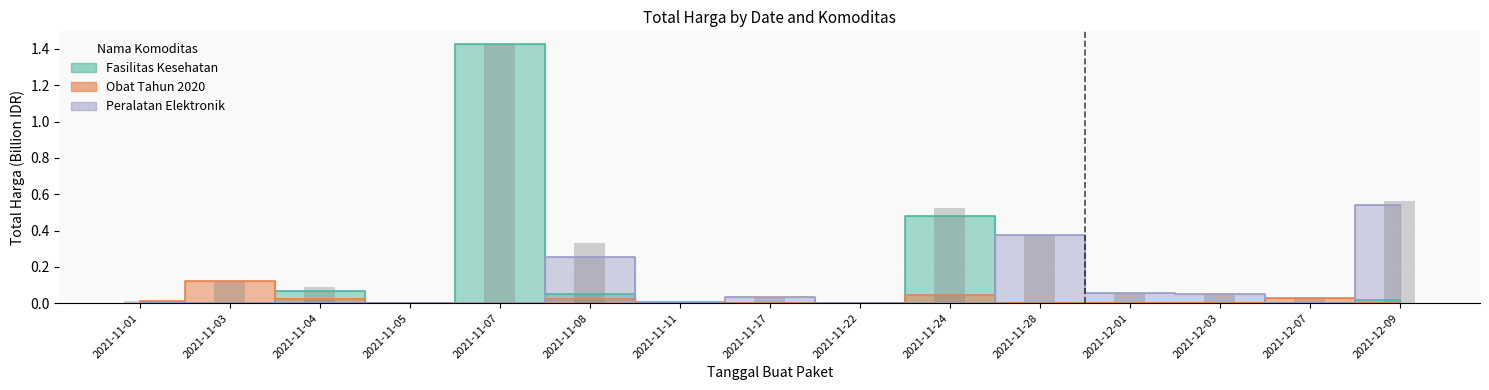

What is the difference between the highest and lowest values at 2021-11-04?

0.1